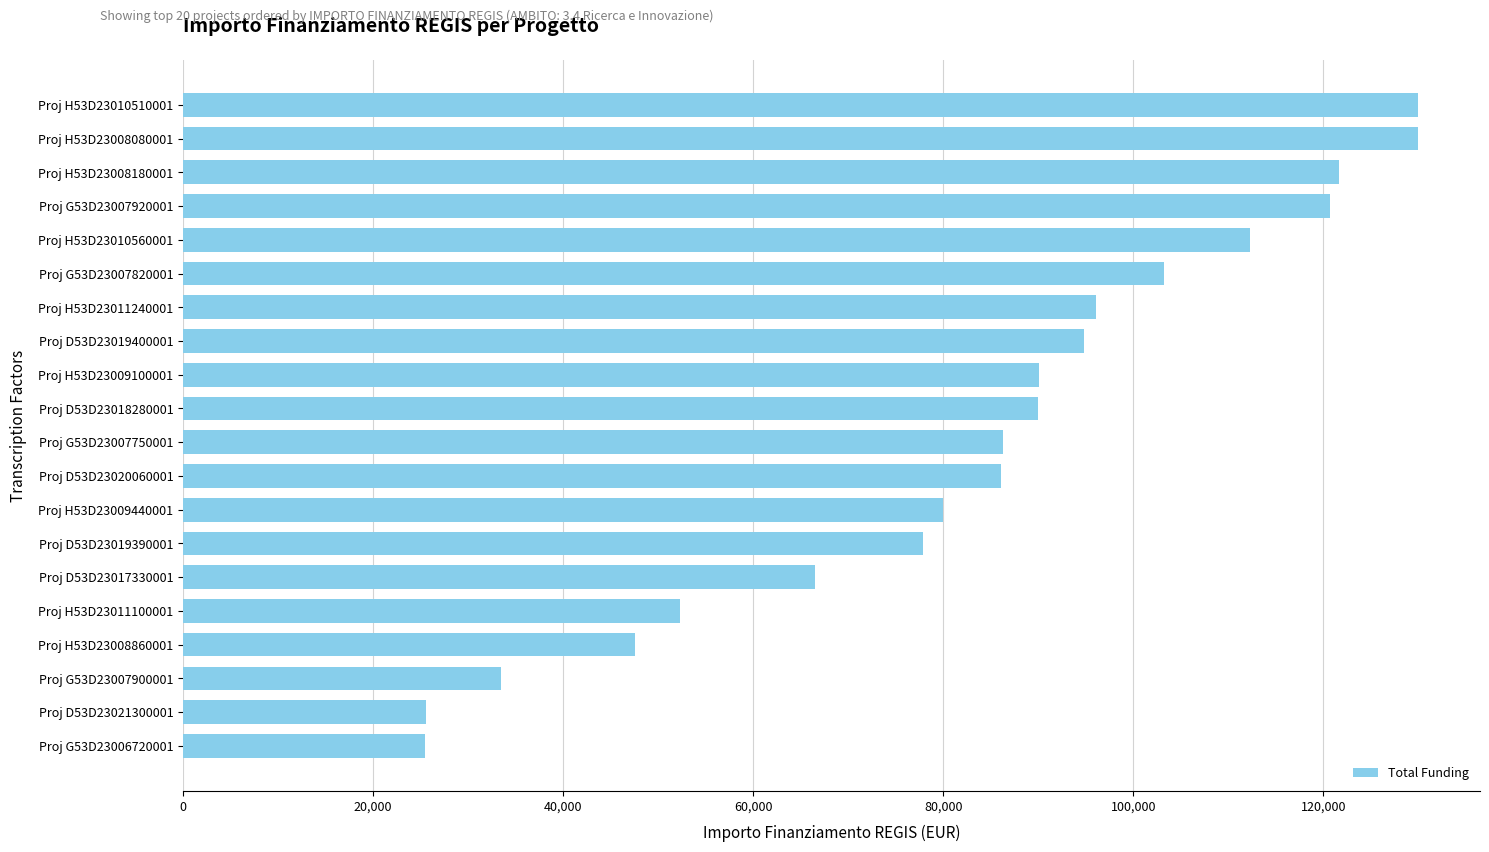

What is the ratio of the value at Proj H53D23010560001 to the value at Proj D53D23019400001?

1.2